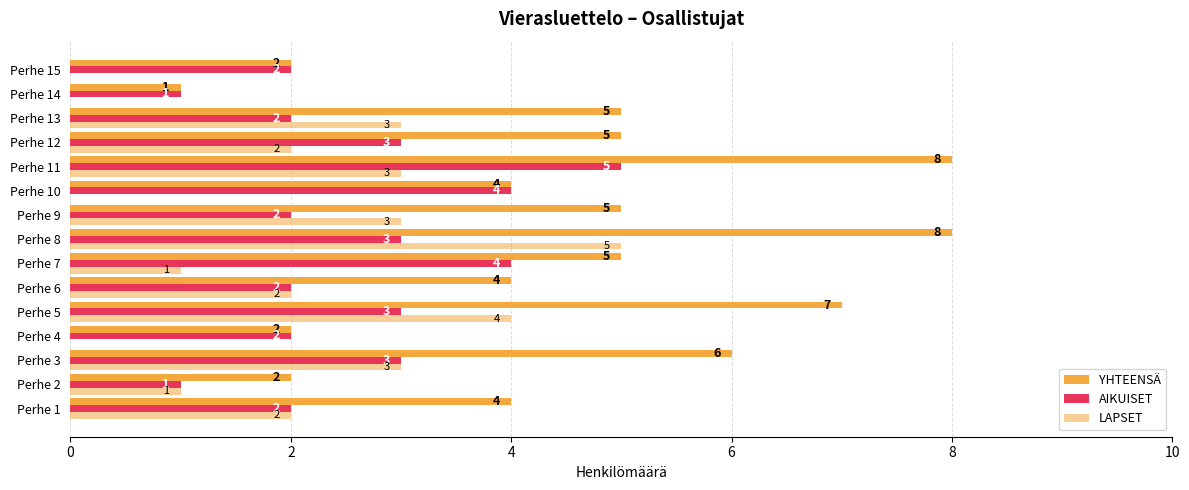

What is the highest value of the YHTEENSÄ series?

8